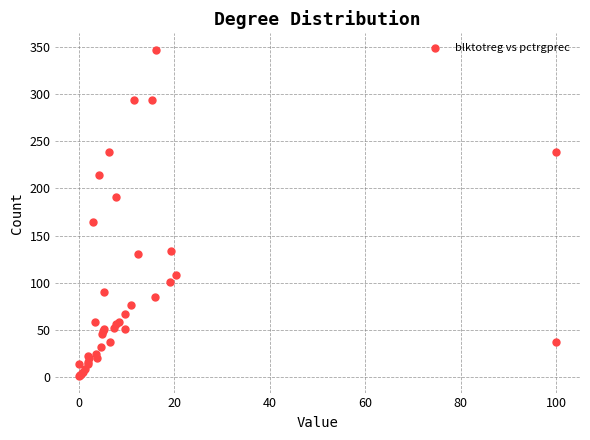

What Y value in the scatter plot is closest to 174?

164